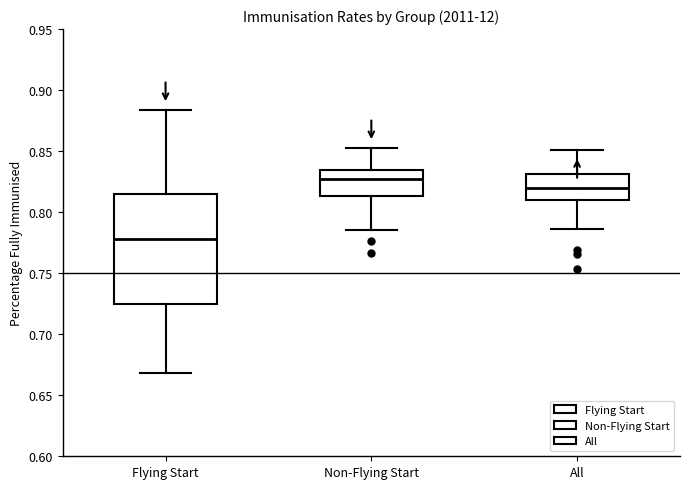

Which box has the lowest median line?

Flying Start